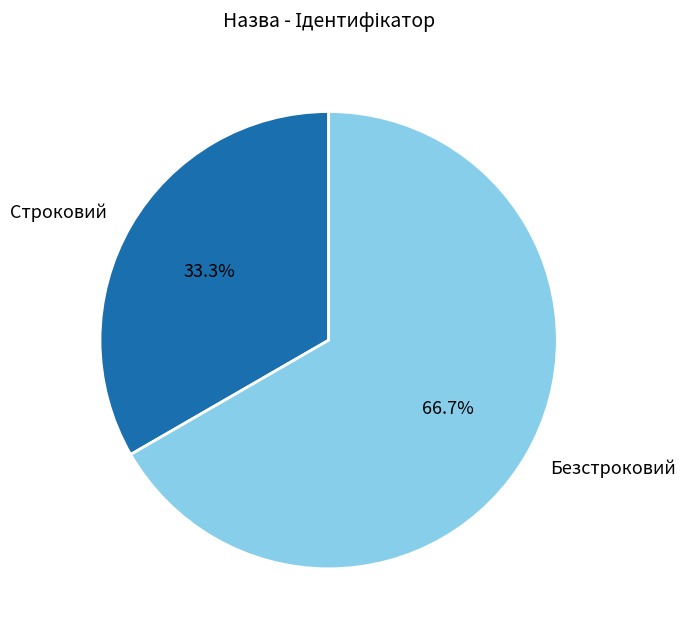

To the nearest percent, what portion does Безстроковий represent?

67%